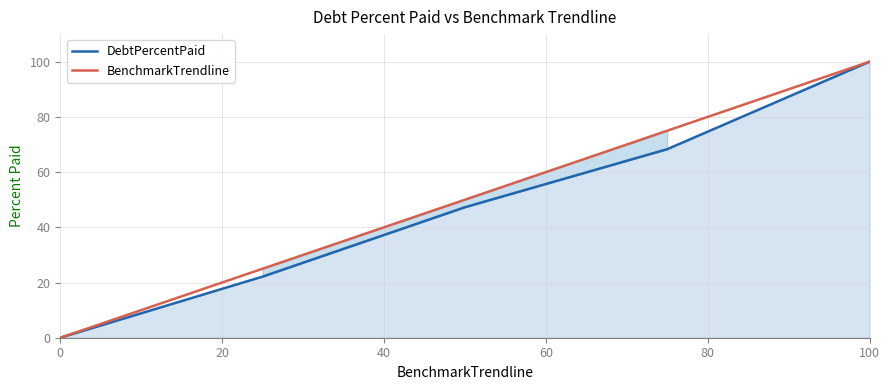

The value of DebtPercentPaid at 40 is 68.0. True or false?

False